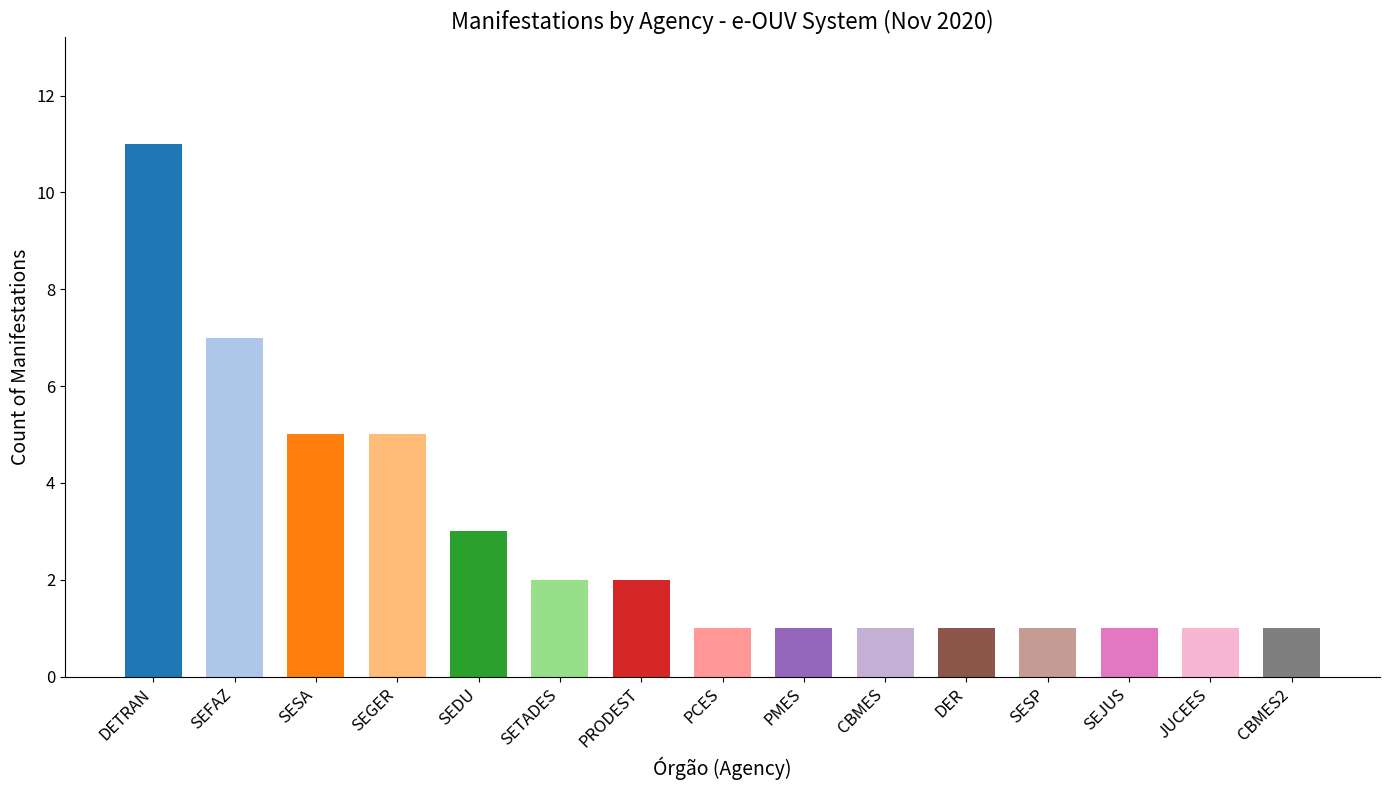

The chart shows a value of 1 at SEJUS. True or false?

True